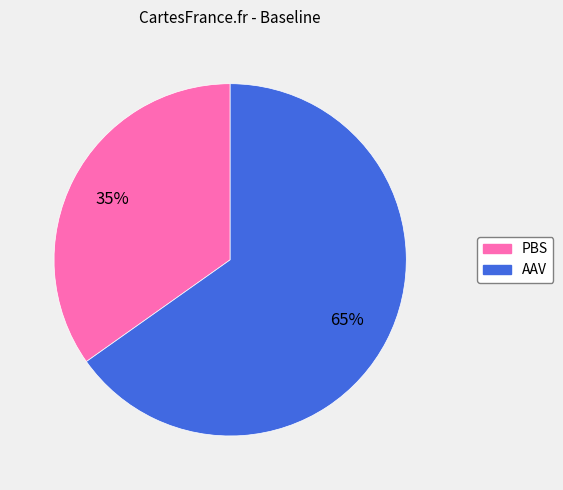

What is the majority slice?

AAV